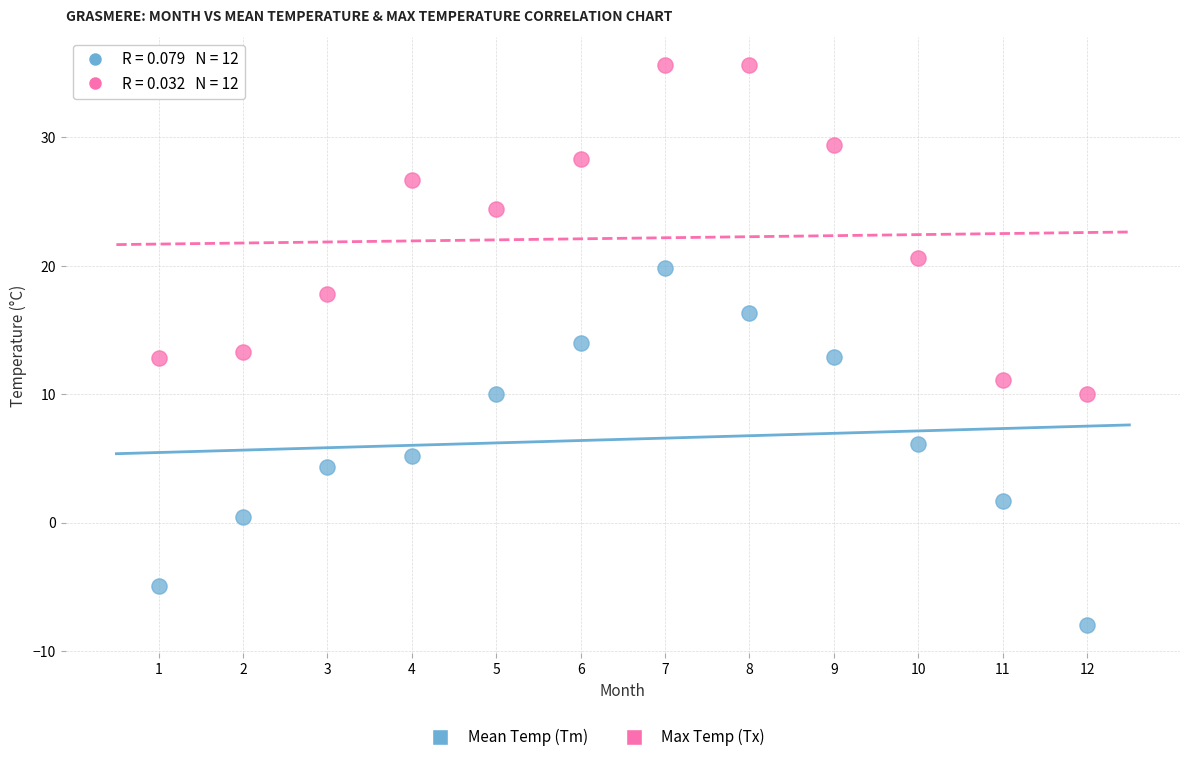

Across all data points, what is the range of X values (max minus min)?

11.0